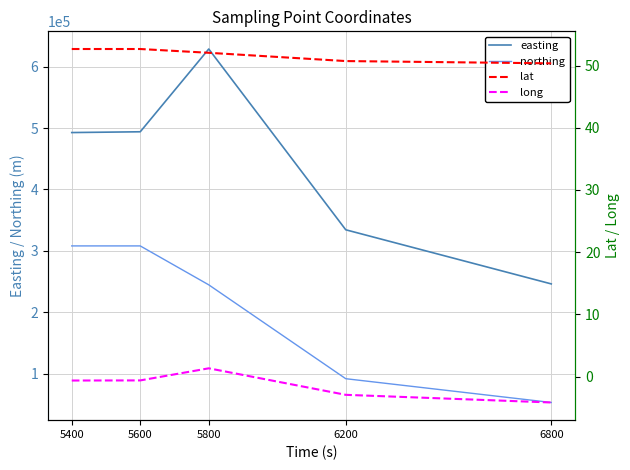

What is the value of the northing point at the 4th from the left?

92126.0